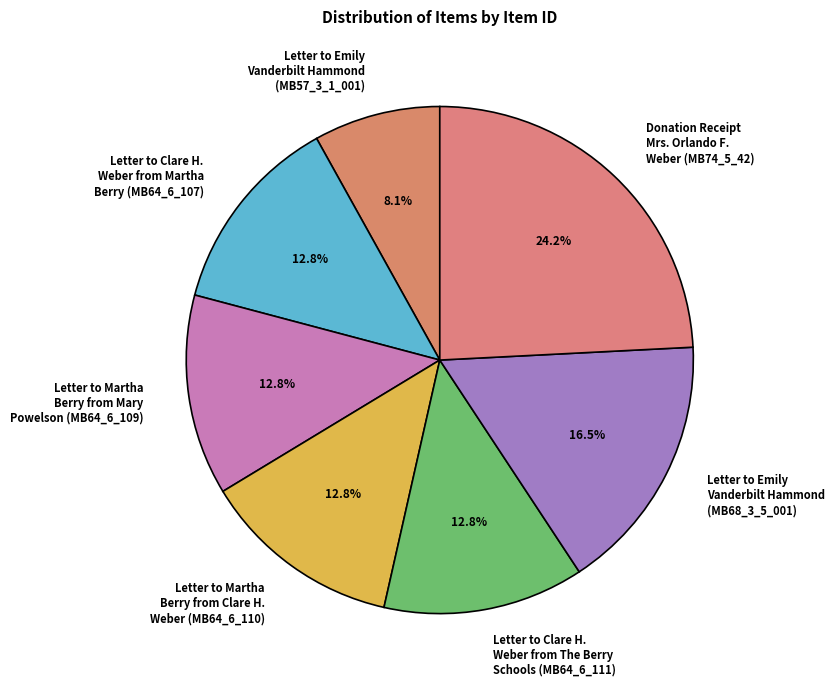

Which has a higher value, Letter to Clare H. Weber from Martha Berry (MB64_6_107) or Donation Receipt Mrs. Orlando F. Weber (MB74_5_42)?

Donation Receipt Mrs. Orlando F. Weber (MB74_5_42)